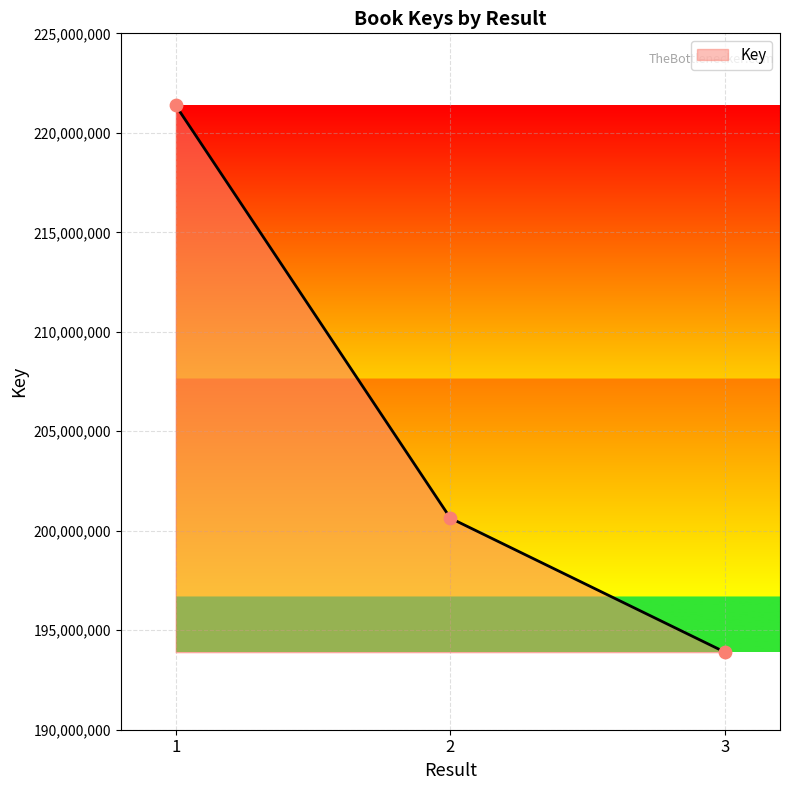

Which has a higher value, 2 or 3?

2